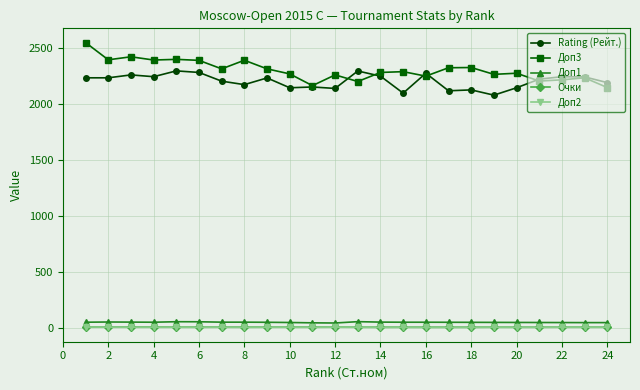

Which series has the largest total across all categories?

Доп3